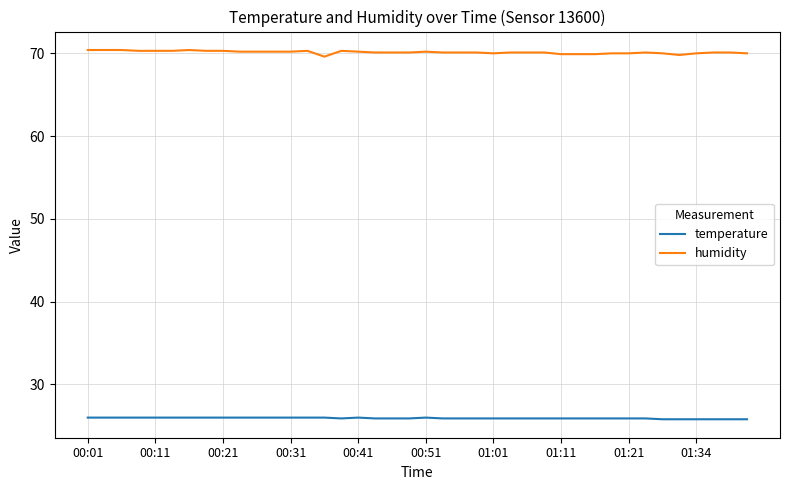

Which series has the largest total across all categories?

humidity